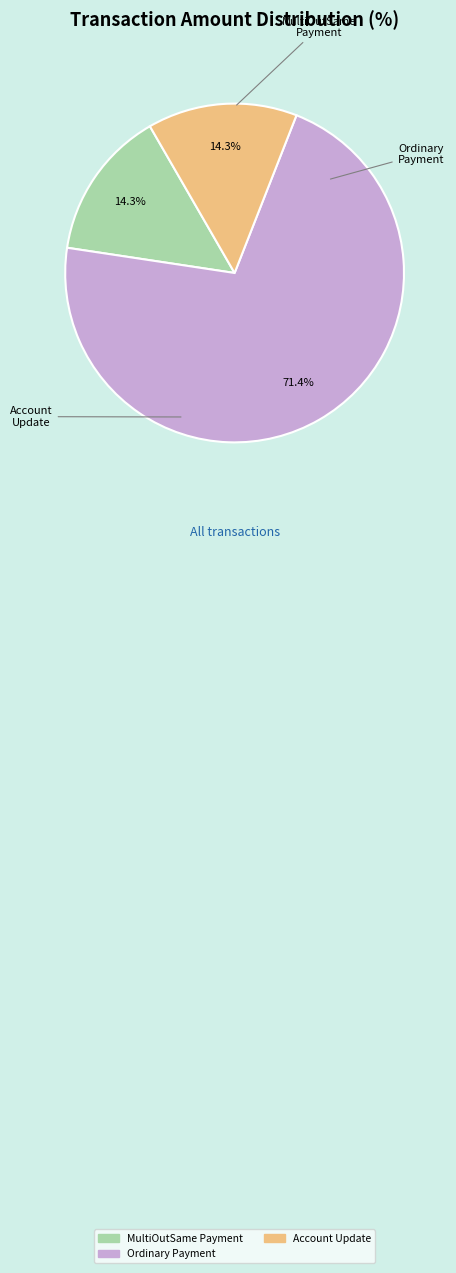

Does any single category account for the majority?

Yes